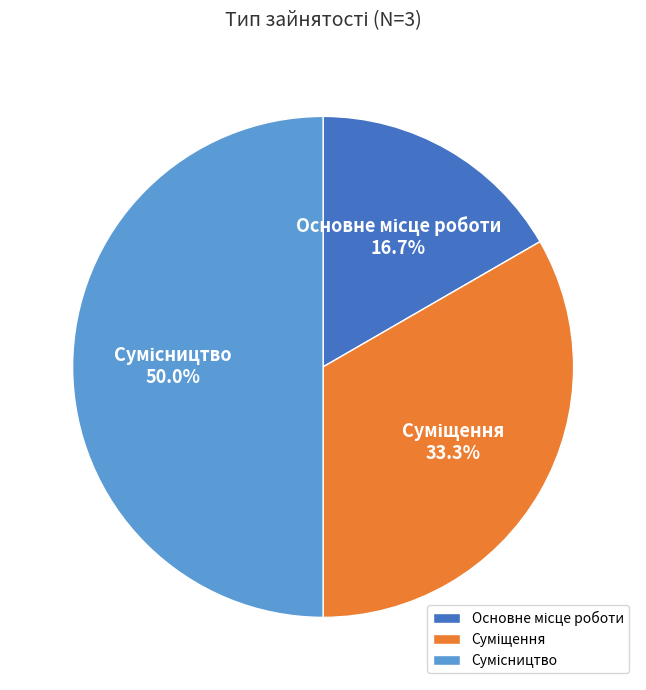

To the nearest percent, what is the difference between the largest and smallest slice percentages?

33%